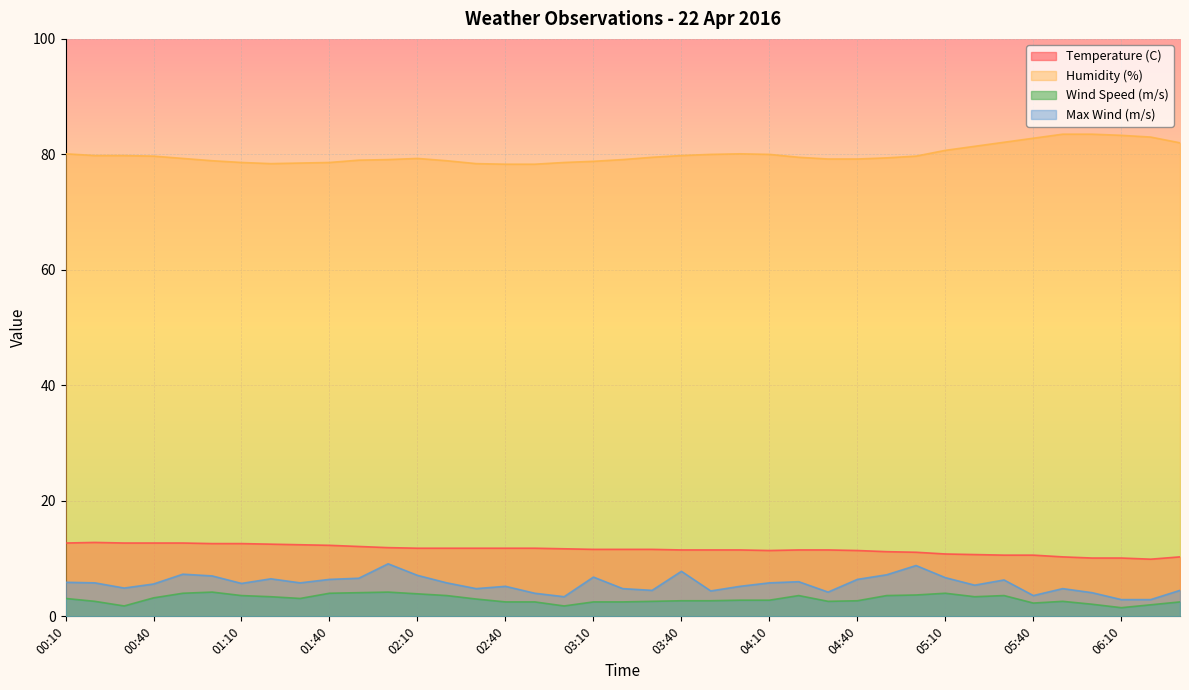

What is the value of the Humidity (%) point at the 5th from the left?

79.3